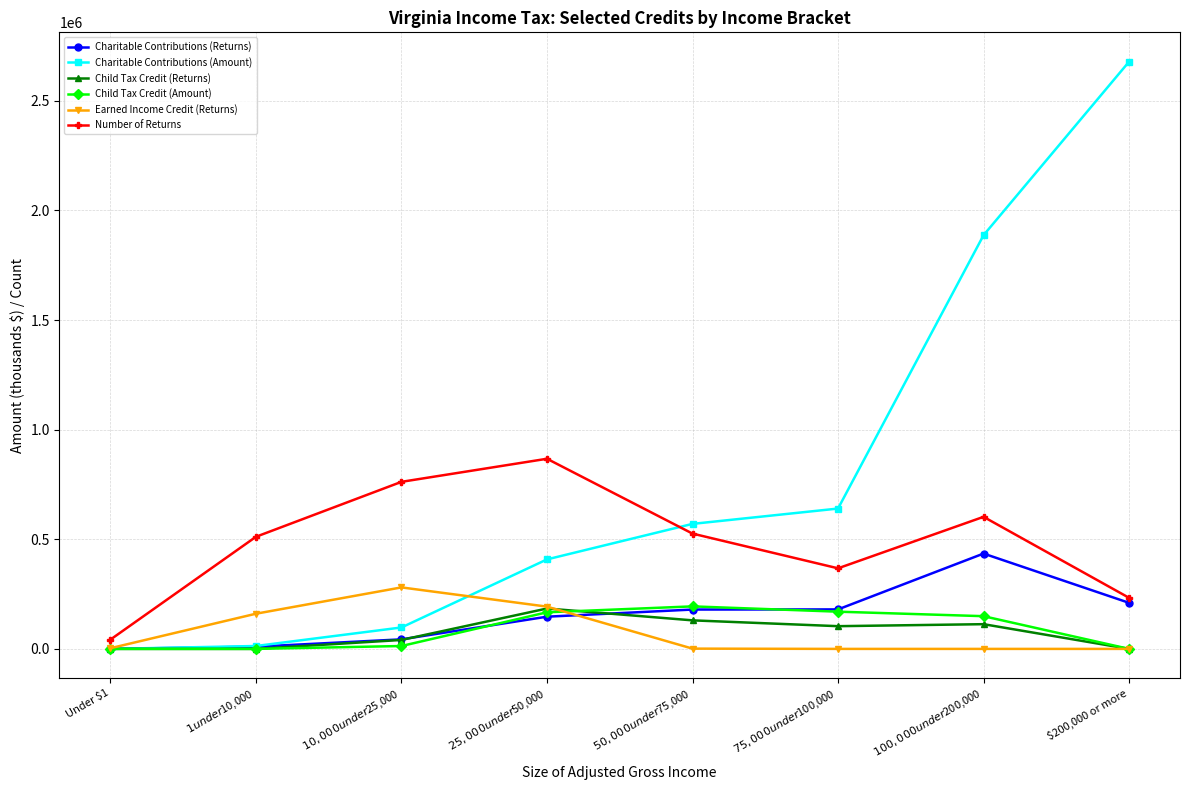

The value of Earned Income Credit (Returns) at $200,000 or more is -189784. True or false?

False